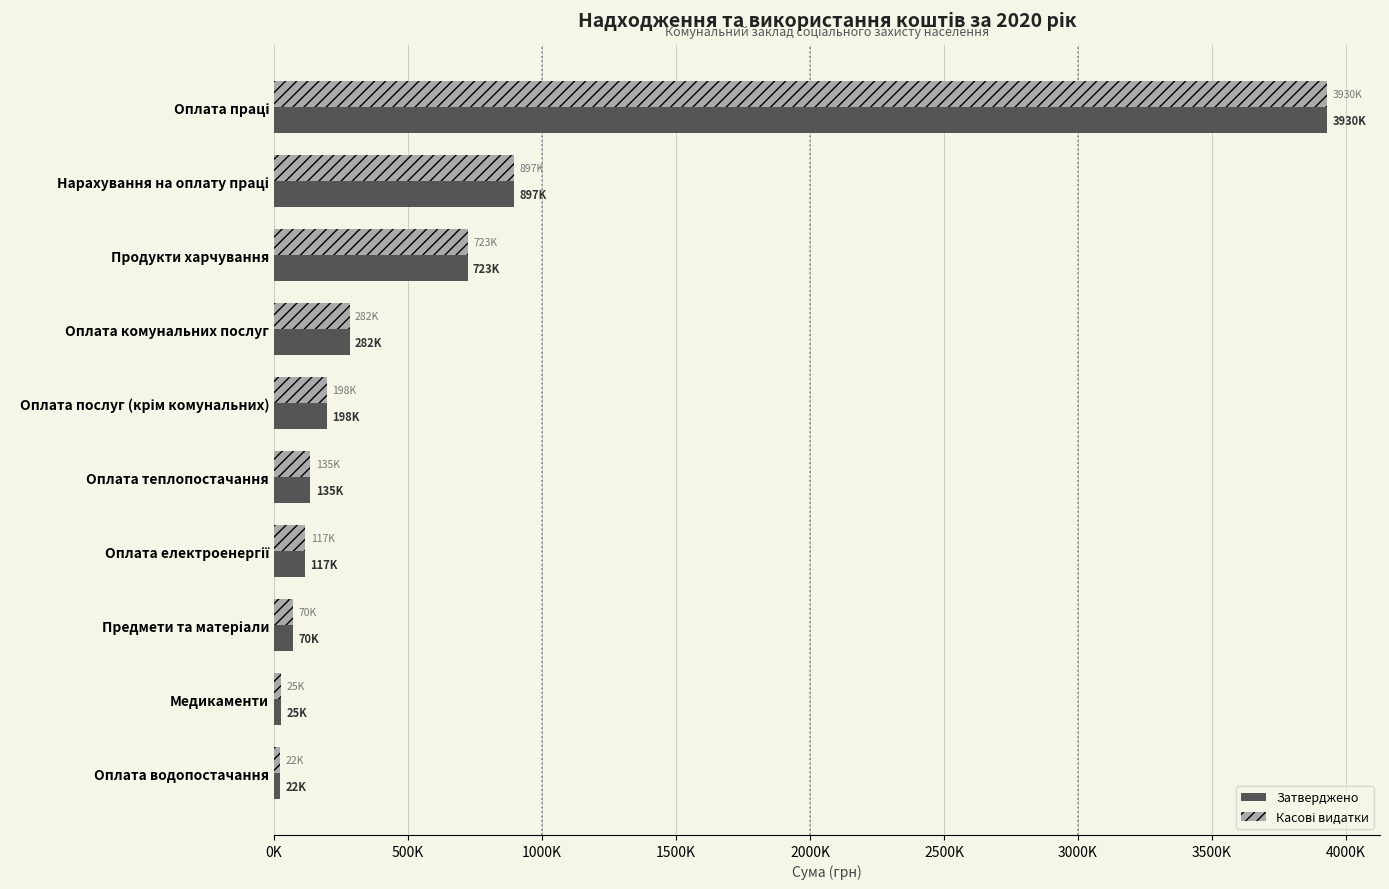

Reading left to right, list all the values displayed in this chart.

Затверджено: 3930467.0	897030.0	722575.0	282201.0	197810.0	135471.0	116654.0	69913.0	25375.0	21698.0
Касові видатки: 3930467.0	897030.0	722557.3	282016.1	197810.0	135471.0	116647.6	69905.0	25374.8	21520.3